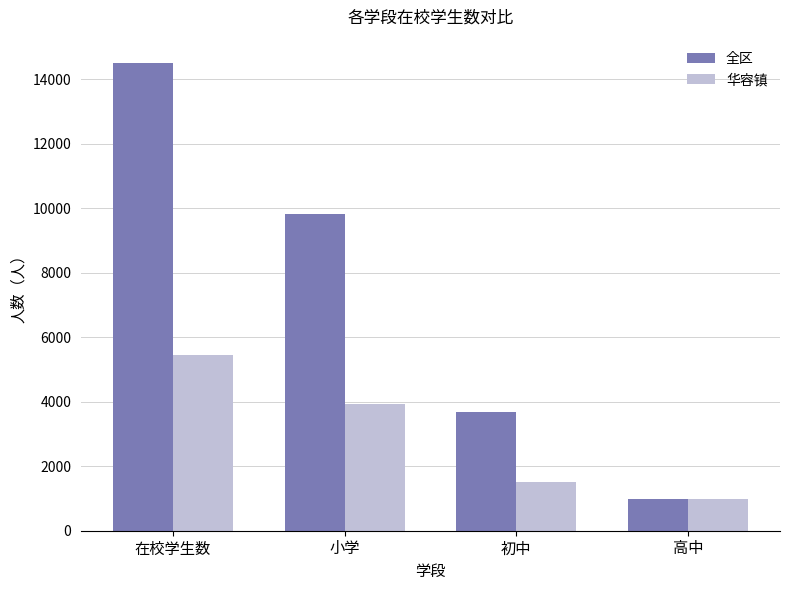

At which label is 全区 closest to 7738?

小学